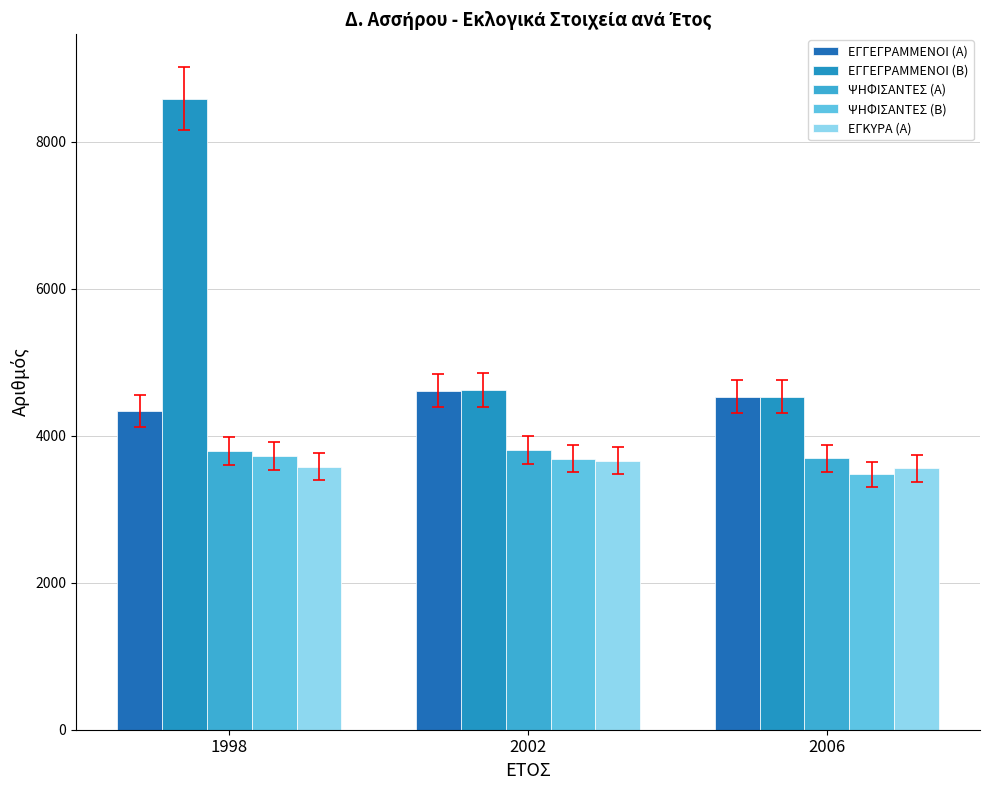

Reading left to right, transcribe all the data shown in this chart.

ΕΓΓΕΓΡΑΜΜΕΝΟΙ (Α): 1998=4336	2002=4615	2006=4532
ΕΓΓΕΓΡΑΜΜΕΝΟΙ (Β): 1998=8583	2002=4616	2006=4532
ΨΗΦΙΣΑΝΤΕΣ (Α): 1998=3791	2002=3802	2006=3693
ΨΗΦΙΣΑΝΤΕΣ (Β): 1998=3723	2002=3689	2006=3474
ΕΓΚΥΡΑ (Α): 1998=3581	2002=3659	2006=3555